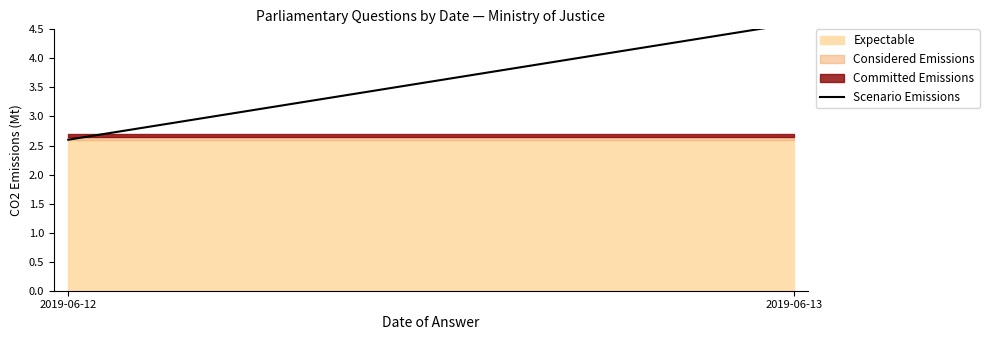

What is the change in value from 2019-06-12 to 2019-06-13?

+2.0